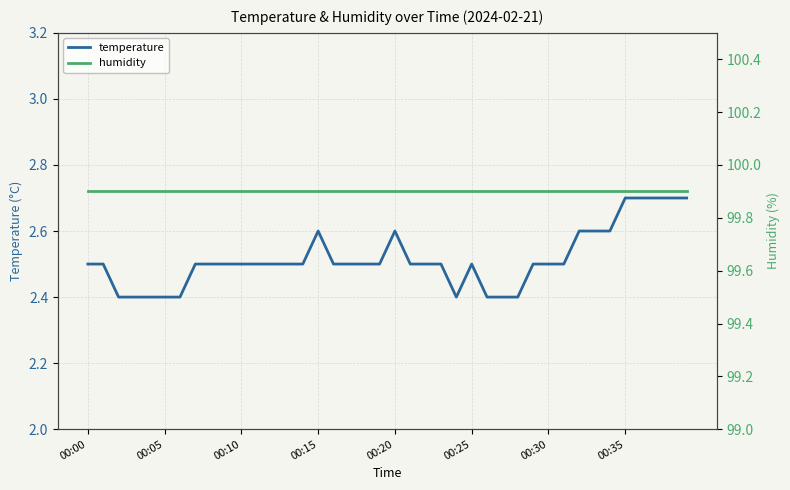

True or false: temperature has a value of 3.6 at 00:25.

False